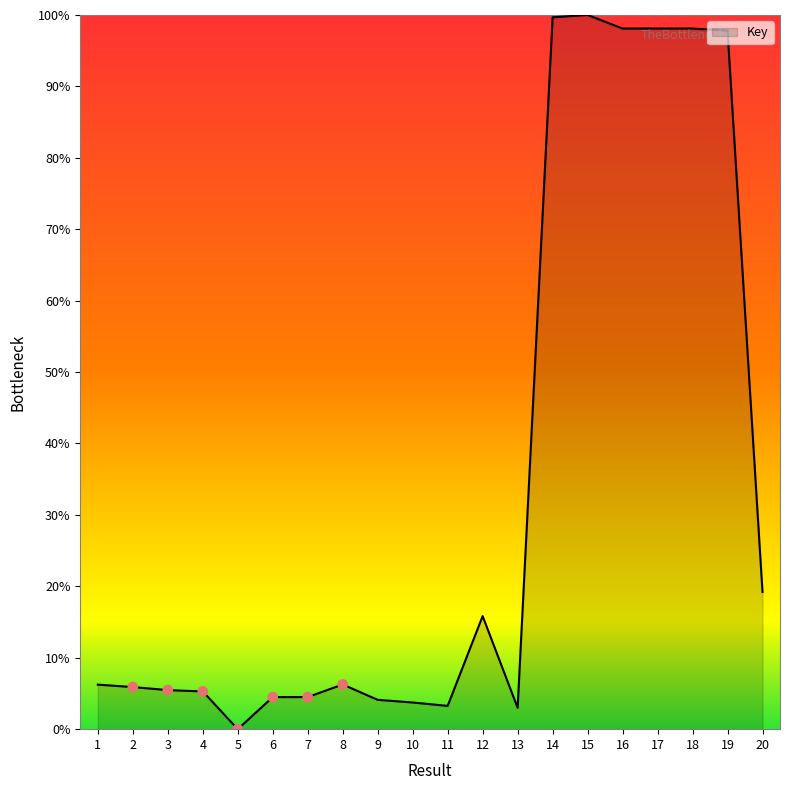

Which has a higher value, 5 or 8?

8